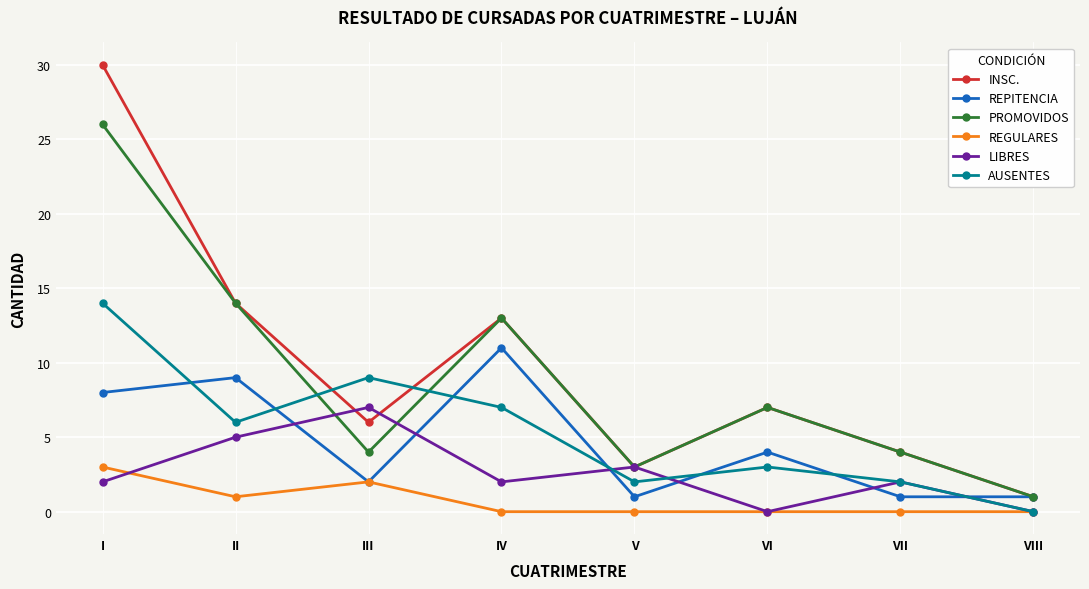

Reading left to right, list all the values displayed in this chart.

INSC.: I=30	II=14	III=6	IV=13	V=3	VI=7	VII=4	VIII=1
REPITENCIA: I=8	II=9	III=2	IV=11	V=1	VI=4	VII=1	VIII=1
PROMOVIDOS: I=26	II=14	III=4	IV=13	V=3	VI=7	VII=4	VIII=1
REGULARES: I=3	II=1	III=2	IV=0	V=0	VI=0	VII=0	VIII=0
LIBRES: I=2	II=5	III=7	IV=2	V=3	VI=0	VII=2	VIII=0
AUSENTES: I=14	II=6	III=9	IV=7	V=2	VI=3	VII=2	VIII=0